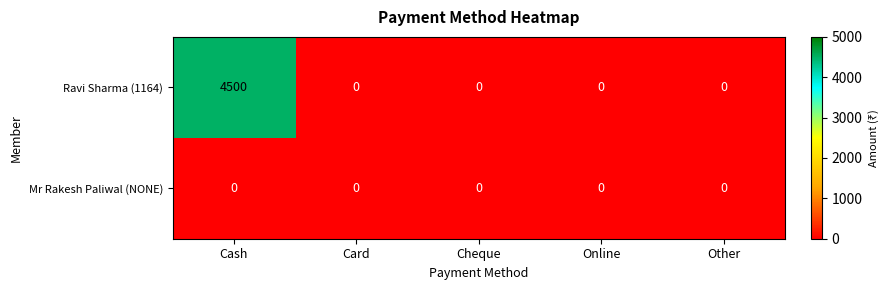

Rank the series by their average value, from highest to lowest.

Ravi Sharma (1164), Mr Rakesh Paliwal (NONE)